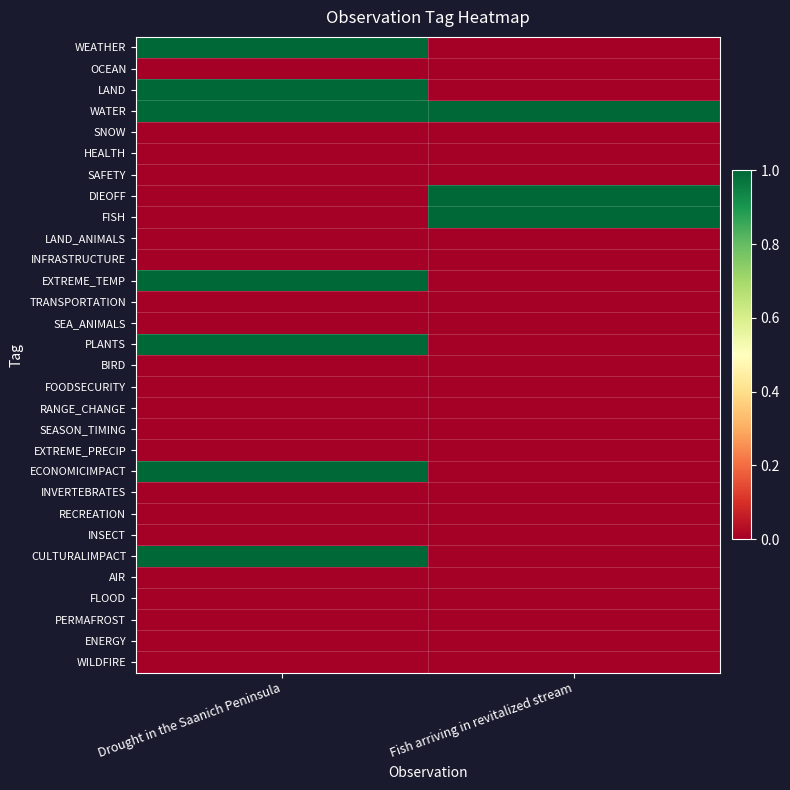

Reading left to right, list all the values displayed in this chart.

WEATHER: Drought in the Saanich Peninsula=1	Fish arriving in revitalized stream=0
OCEAN: Drought in the Saanich Peninsula=0	Fish arriving in revitalized stream=0
LAND: Drought in the Saanich Peninsula=1	Fish arriving in revitalized stream=0
WATER: Drought in the Saanich Peninsula=1	Fish arriving in revitalized stream=1
SNOW: Drought in the Saanich Peninsula=0	Fish arriving in revitalized stream=0
HEALTH: Drought in the Saanich Peninsula=0	Fish arriving in revitalized stream=0
SAFETY: Drought in the Saanich Peninsula=0	Fish arriving in revitalized stream=0
DIEOFF: Drought in the Saanich Peninsula=0	Fish arriving in revitalized stream=1
FISH: Drought in the Saanich Peninsula=0	Fish arriving in revitalized stream=1
LAND_ANIMALS: Drought in the Saanich Peninsula=0	Fish arriving in revitalized stream=0
INFRASTRUCTURE: Drought in the Saanich Peninsula=0	Fish arriving in revitalized stream=0
EXTREME_TEMP: Drought in the Saanich Peninsula=1	Fish arriving in revitalized stream=0
TRANSPORTATION: Drought in the Saanich Peninsula=0	Fish arriving in revitalized stream=0
SEA_ANIMALS: Drought in the Saanich Peninsula=0	Fish arriving in revitalized stream=0
PLANTS: Drought in the Saanich Peninsula=1	Fish arriving in revitalized stream=0
BIRD: Drought in the Saanich Peninsula=0	Fish arriving in revitalized stream=0
FOODSECURITY: Drought in the Saanich Peninsula=0	Fish arriving in revitalized stream=0
RANGE_CHANGE: Drought in the Saanich Peninsula=0	Fish arriving in revitalized stream=0
SEASON_TIMING: Drought in the Saanich Peninsula=0	Fish arriving in revitalized stream=0
EXTREME_PRECIP: Drought in the Saanich Peninsula=0	Fish arriving in revitalized stream=0
ECONOMICIMPACT: Drought in the Saanich Peninsula=1	Fish arriving in revitalized stream=0
INVERTEBRATES: Drought in the Saanich Peninsula=0	Fish arriving in revitalized stream=0
RECREATION: Drought in the Saanich Peninsula=0	Fish arriving in revitalized stream=0
INSECT: Drought in the Saanich Peninsula=0	Fish arriving in revitalized stream=0
CULTURALIMPACT: Drought in the Saanich Peninsula=1	Fish arriving in revitalized stream=0
AIR: Drought in the Saanich Peninsula=0	Fish arriving in revitalized stream=0
FLOOD: Drought in the Saanich Peninsula=0	Fish arriving in revitalized stream=0
PERMAFROST: Drought in the Saanich Peninsula=0	Fish arriving in revitalized stream=0
ENERGY: Drought in the Saanich Peninsula=0	Fish arriving in revitalized stream=0
WILDFIRE: Drought in the Saanich Peninsula=0	Fish arriving in revitalized stream=0